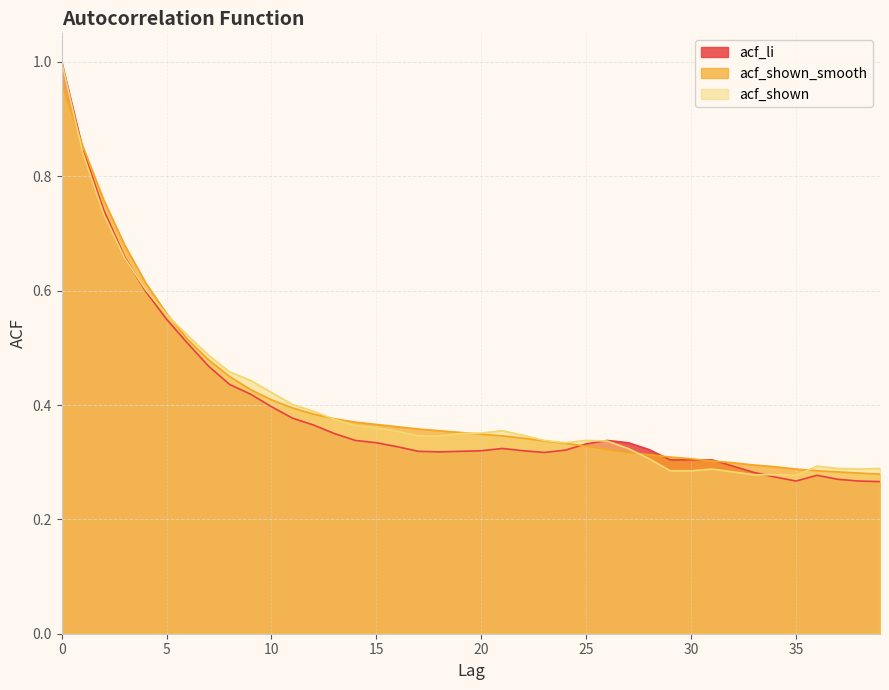

What is the total value across all series at 27?

1.0